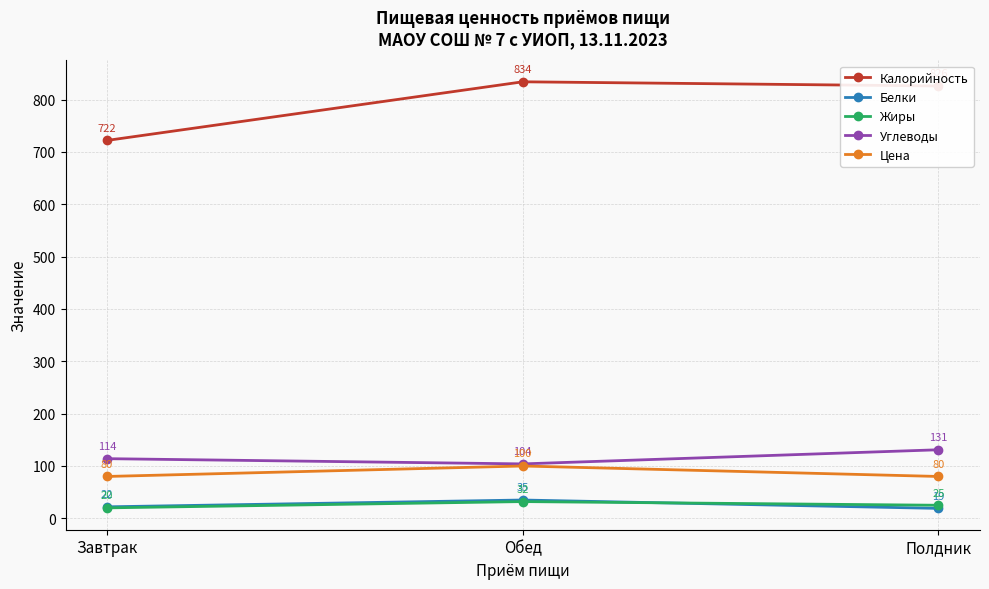

Is the value of Белки at Полдник greater than the value of Калорийность at Обед?

No